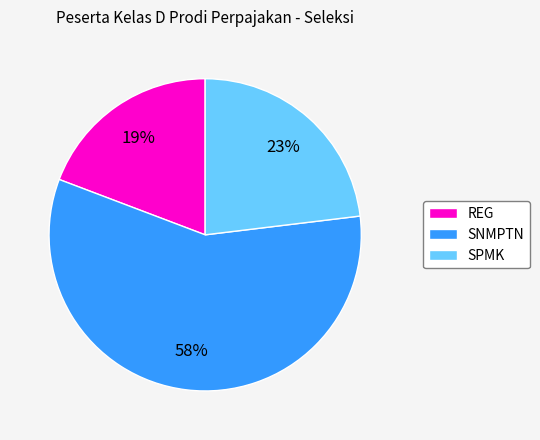

To the nearest percent, what percentage of the pie is REG?

19%